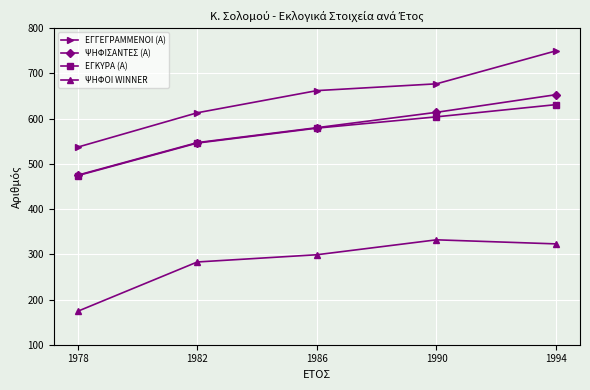

True or false: ΨΗΦΟΙ WINNER has a value of 299 at 1986.

True